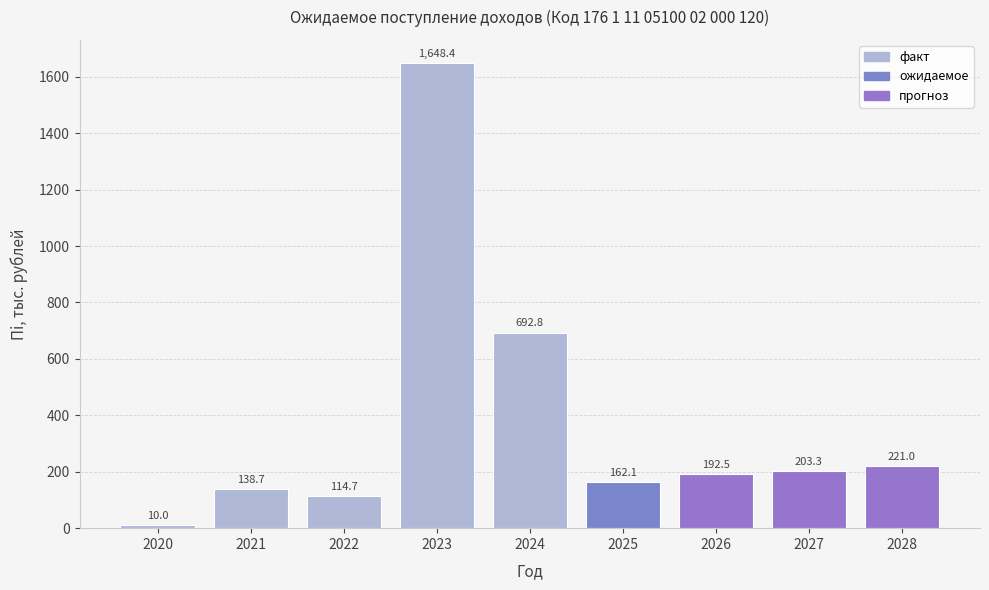

Reading left to right, list all the values displayed in this chart.

2020=10.0	2021=138.7	2022=114.7	2023=1648.4	2024=692.8	2025=162.1	2026=192.5	2027=203.3	2028=221.0